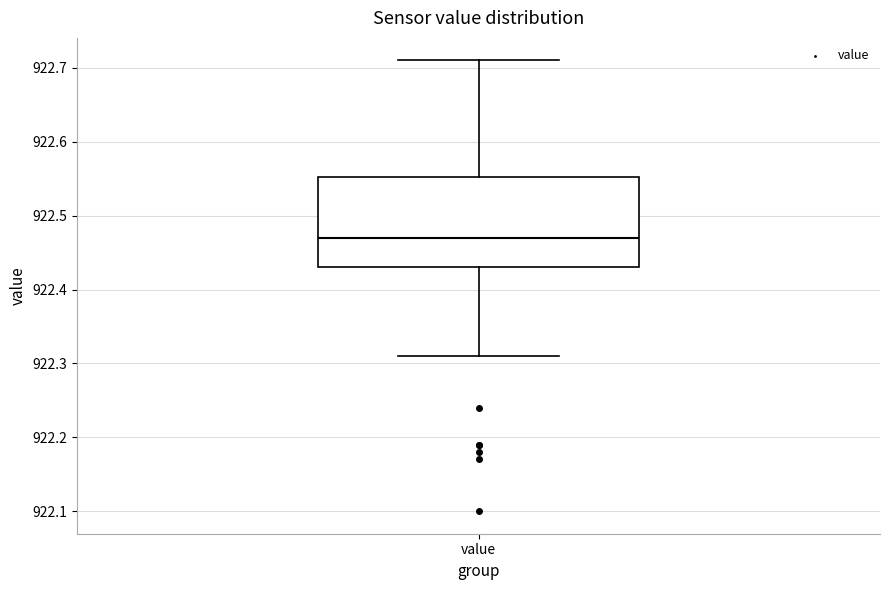

Transcribe this box plot: give where the median line is, the range the box spans, and where the two whiskers end, as read against the y-axis. The values are not printed on the chart, so give them approximately, as read against the axis.

median 922.47, box 922.43 to 922.55, whiskers 922.31 to 922.71